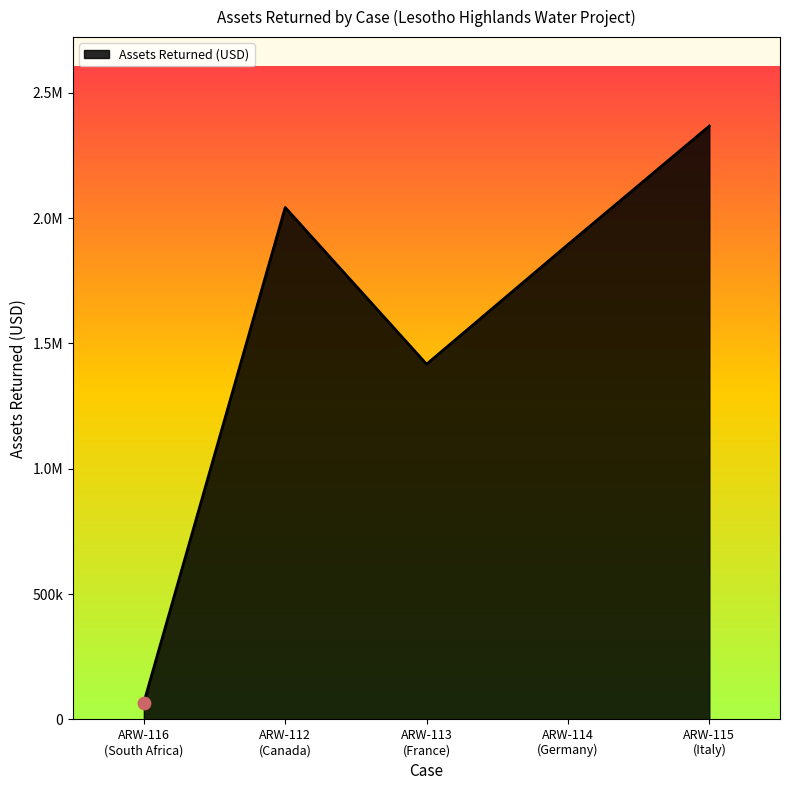

What is the ratio of the value at ARW-112
(Canada) to the value at ARW-116
(South Africa)?

30.4